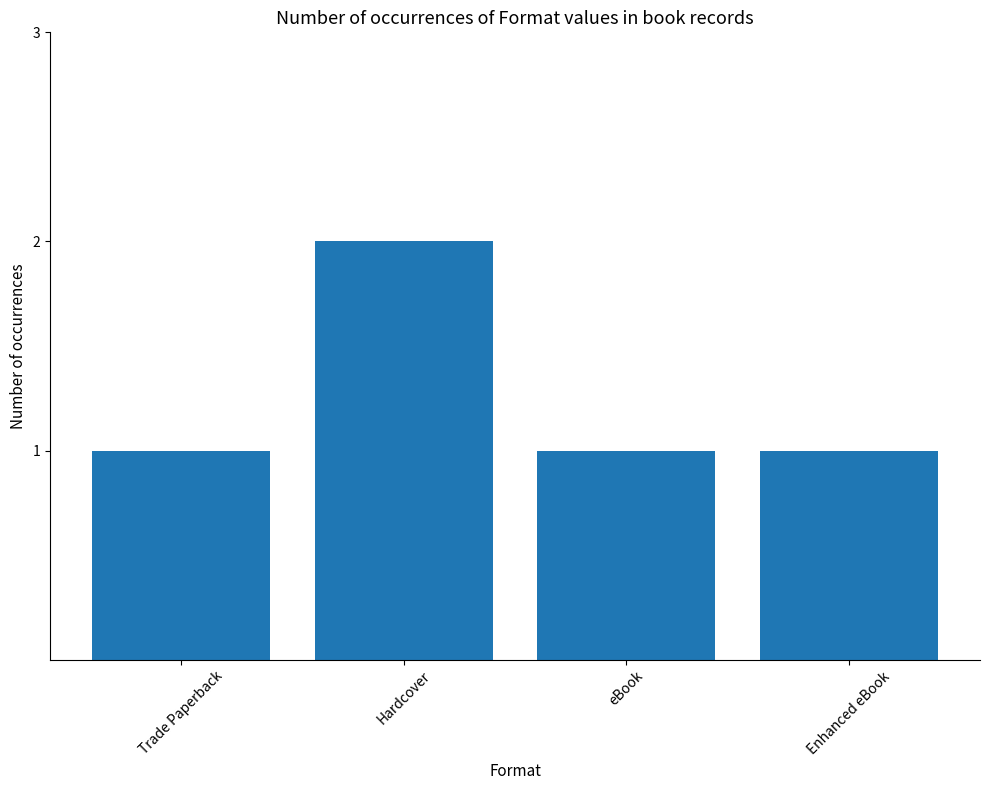

Is it true that the value at Enhanced eBook is 1?

True